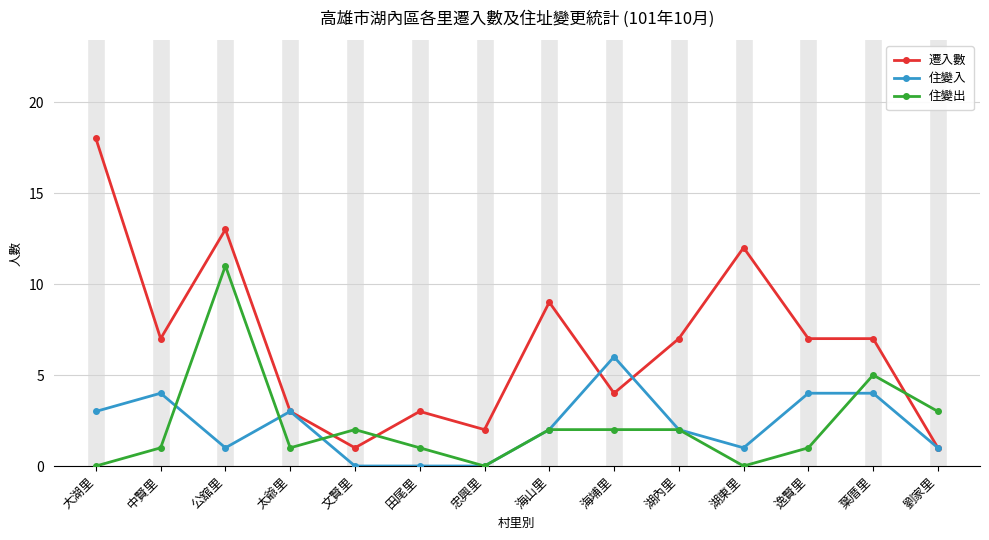

What is the value of the 住變入 point at the 1st from the left?

3